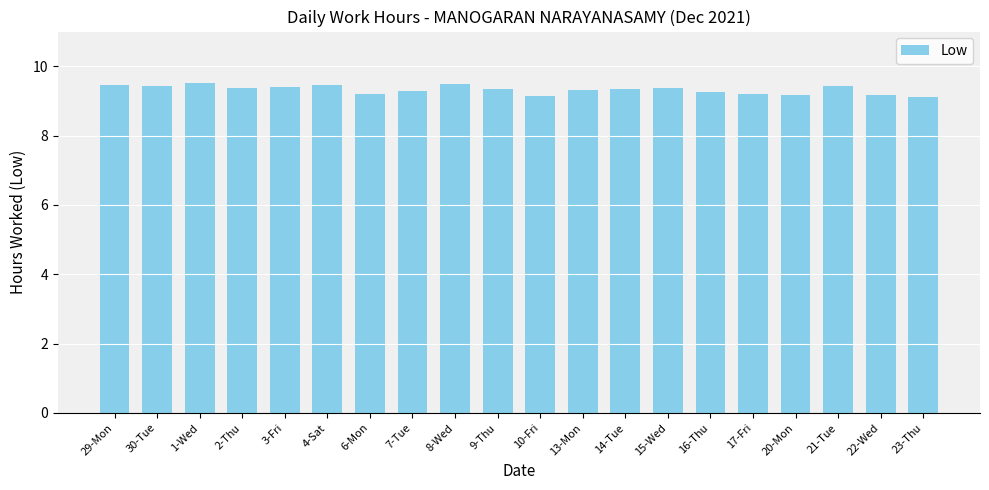

What is the change in value from 9-Thu to 21-Tue?

+0.1